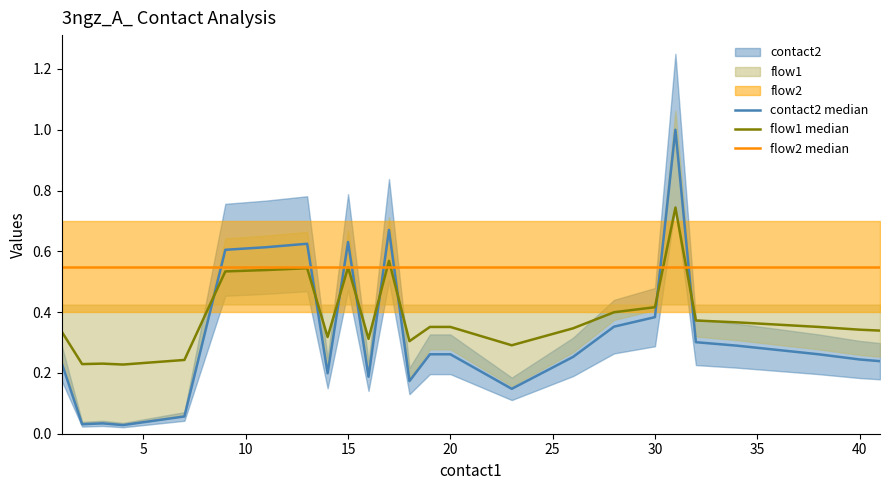

Reading right to left, extract all data points from this chart.

contact2 median: 0.2	0.2	0.3	0.3	0.3	0.3	1.0	0.4	0.4	0.3	0.1	0.3	0.3	0.2	0.7	0.2	0.6	0.2	0.6	0.6	0.6	0.1	0.0	0.0	0.0	0.2
flow1 median: 0.3	0.3	0.4	0.4	0.4	0.4	0.7	0.4	0.4	0.3	0.3	0.4	0.4	0.3	0.6	0.3	0.5	0.3	0.5	0.5	0.5	0.2	0.2	0.2	0.2	0.3
flow2 median: 0.6	0.6	0.6	0.6	0.6	0.6	0.6	0.6	0.6	0.6	0.6	0.6	0.6	0.6	0.6	0.6	0.6	0.6	0.6	0.6	0.6	0.6	0.6	0.6	0.6	0.6